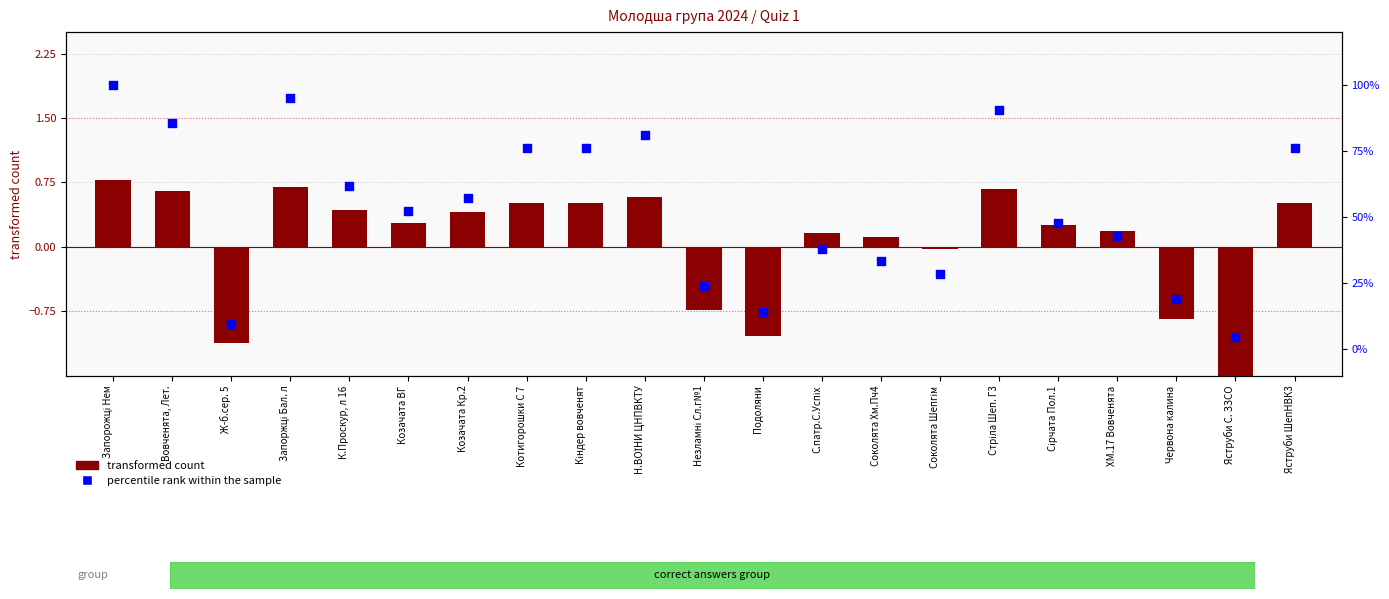

What is the total value across all series at ХМ.17 Вовченята?

43.0